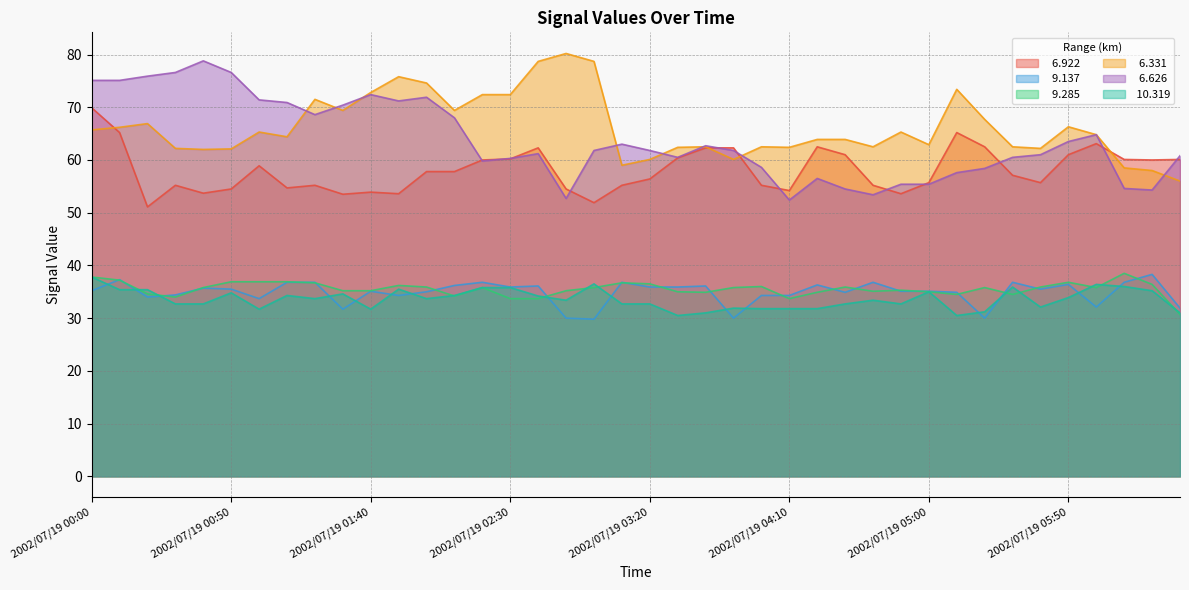

What is the lowest value of the  10.319 series?

30.5